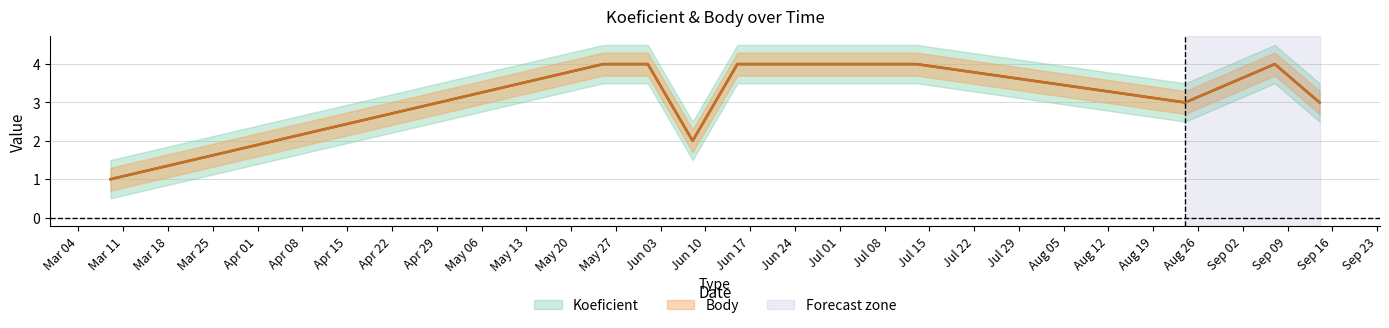

Reading right to left, extract all data points from this chart.

Koeficient: 2013-09-14=3	2013-09-07=4	2013-08-24=3	2013-07-13=4	2013-07-06=4	2013-06-15=4	2013-06-08=2	2013-06-01=4	2013-05-25=4	2013-03-09=1
Body: 2013-09-14=3	2013-09-07=4	2013-08-24=3	2013-07-13=4	2013-07-06=4	2013-06-15=4	2013-06-08=2	2013-06-01=4	2013-05-25=4	2013-03-09=1